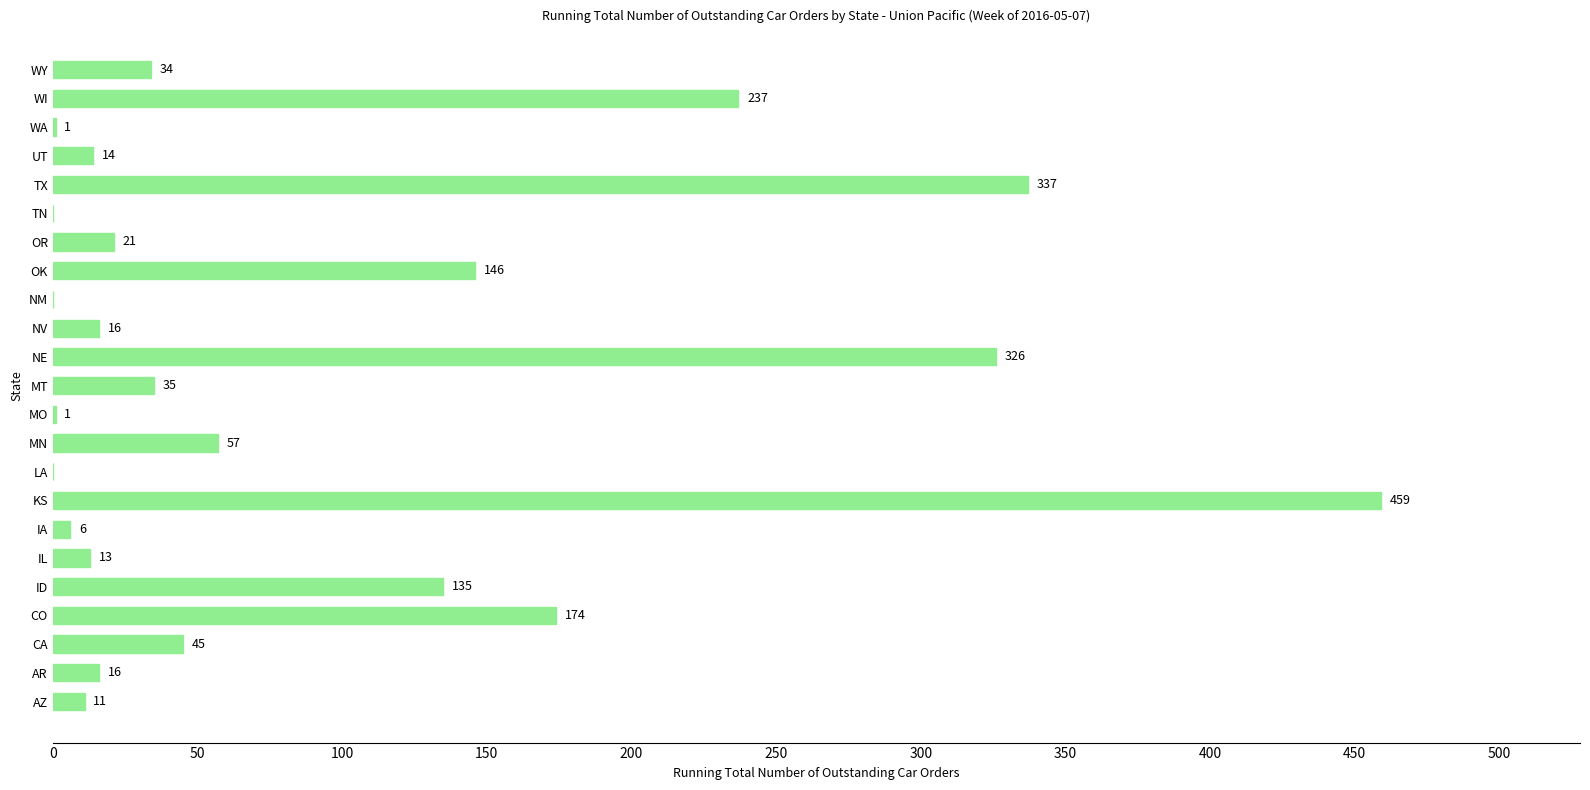

What is the sum of the values at IL and AZ?

24